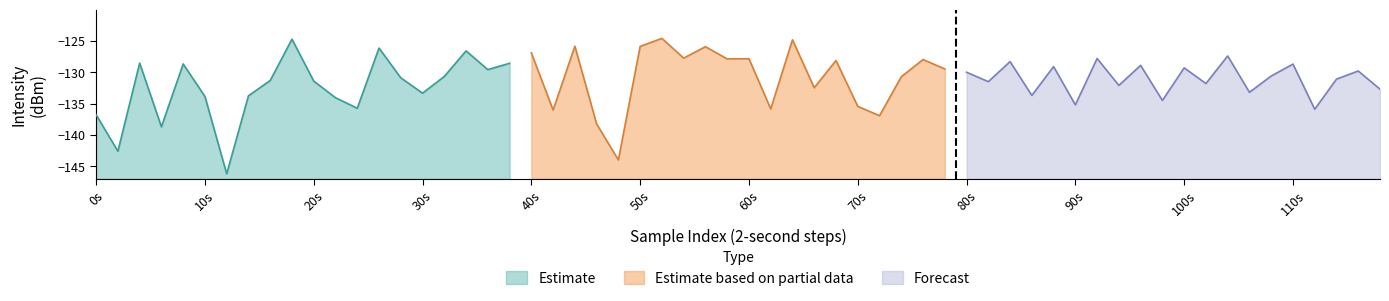

What is the minimum value shown in the chart?

-146.2